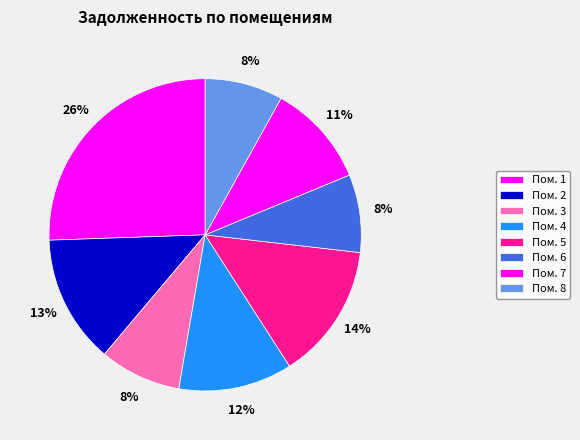

How many segments does this pie chart have?

8